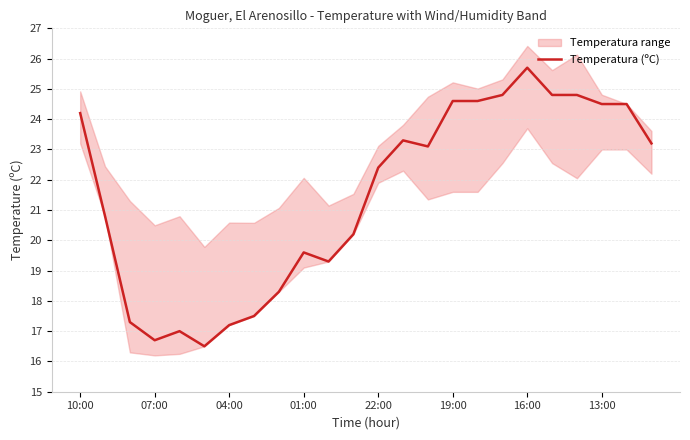

Is this an area chart (filled region under the line)?

No